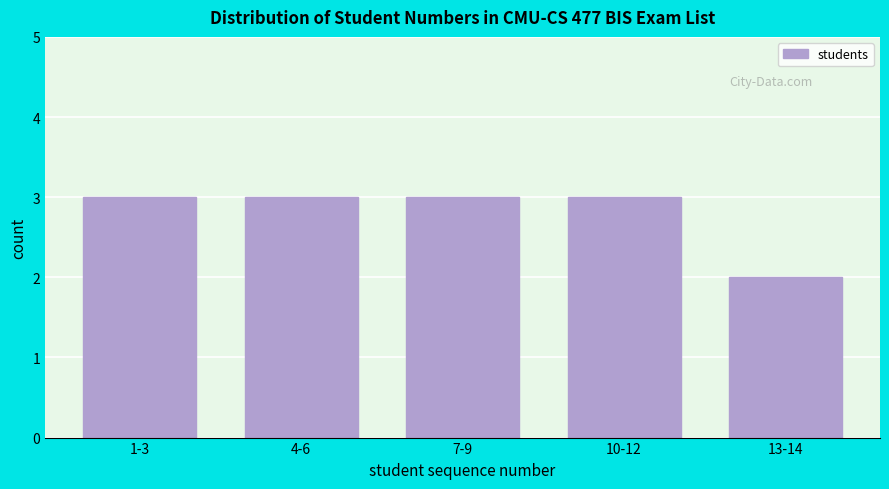

Reading right to left, extract all data points from this chart.

2	3	3	3	3